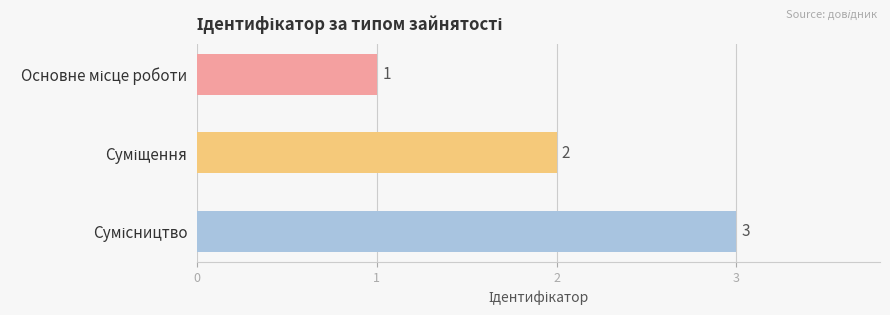

What is the value of the 2nd bar from the top?

2